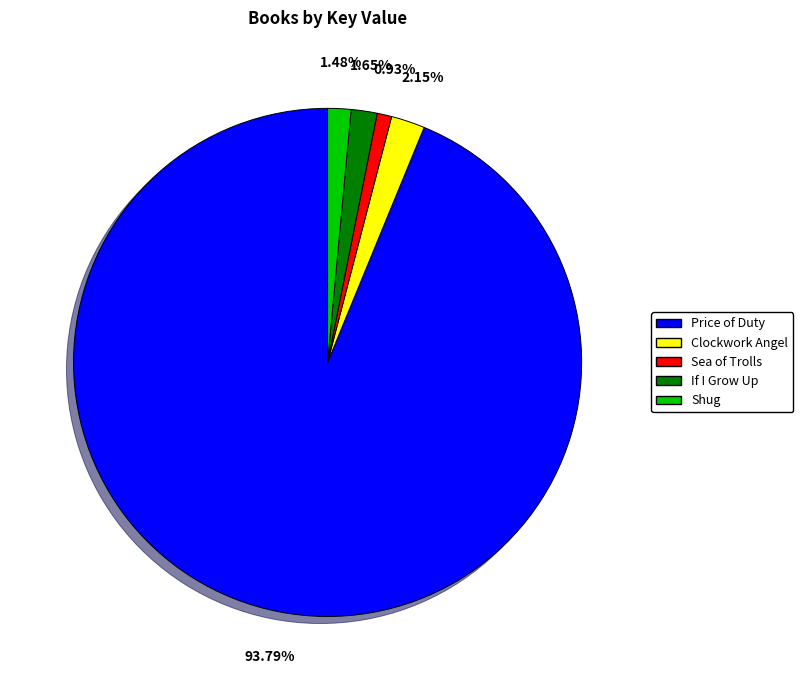

Count the number of slices in the pie.

5